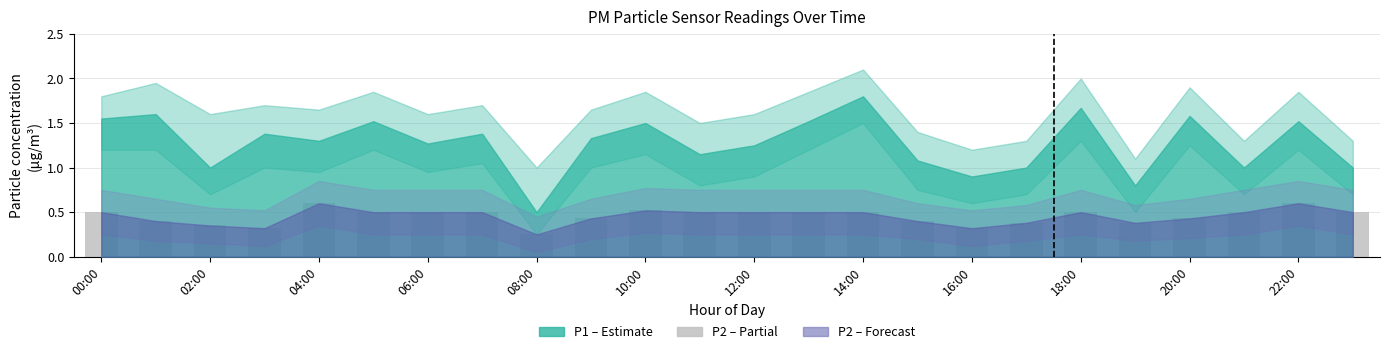

What is the value of the 6th bar from the left?

0.5